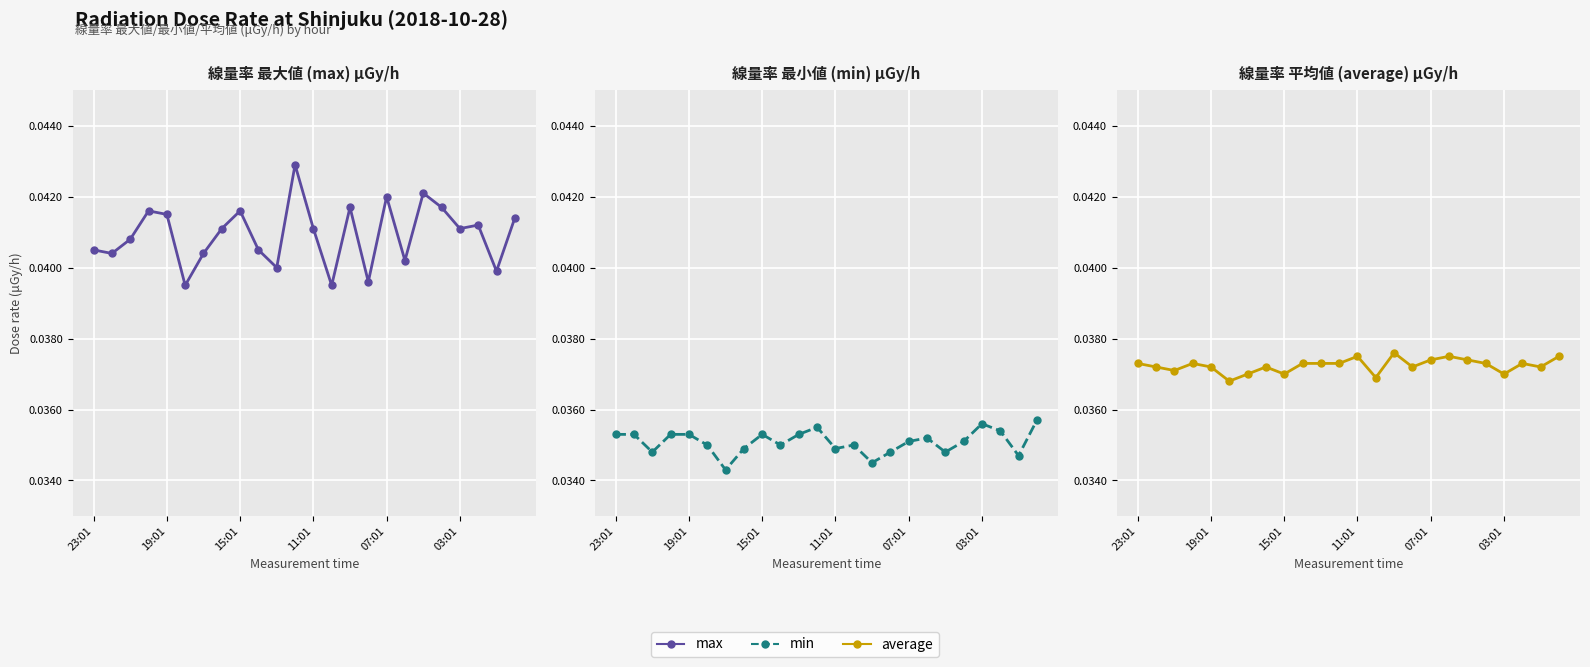

At how many categories does at least one series exceed 0?

24